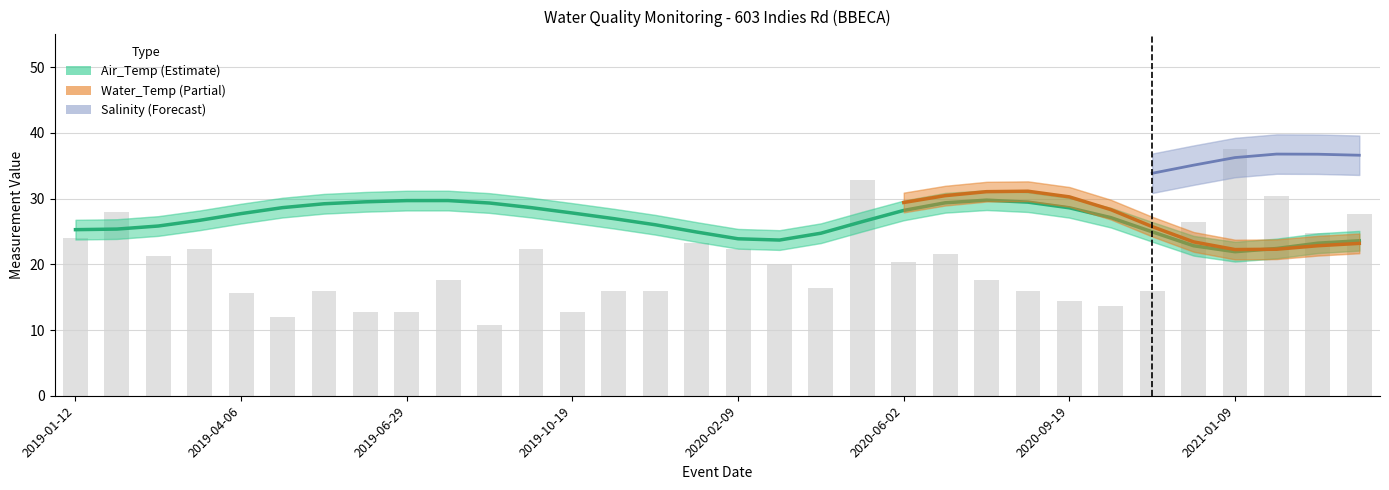

The value of Salinity at 2020-04-05 is 9.9. True or false?

False